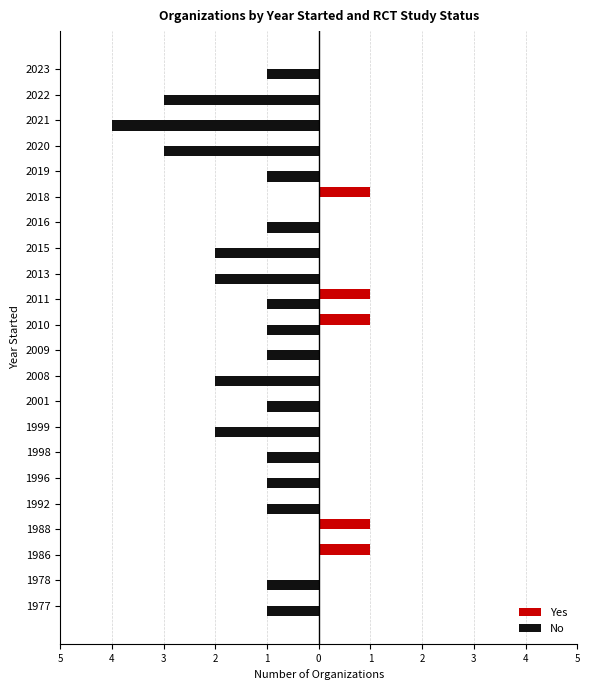

What are all the series names shown in the legend?

Yes, No